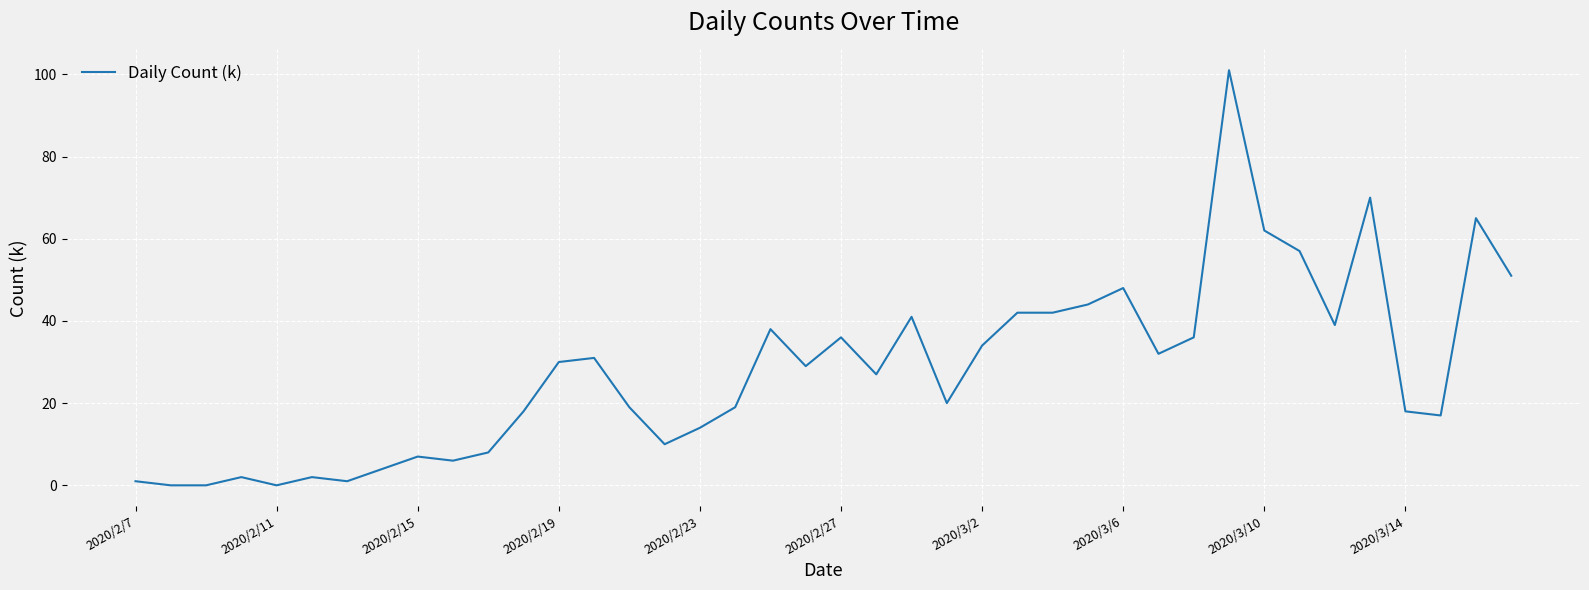

How many categories are shown in the chart?

40